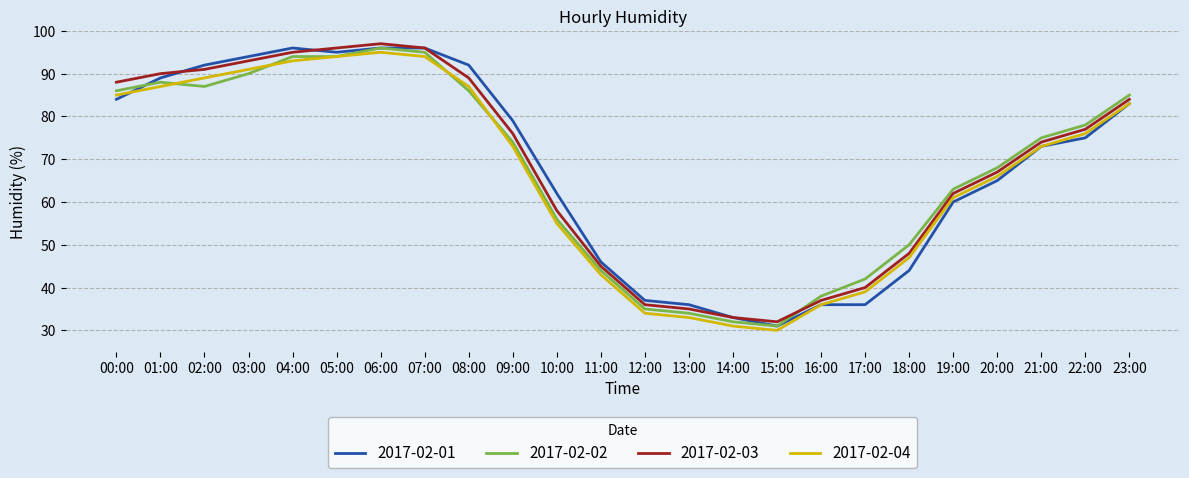

List the series in order of their overall mean, highest first.

2017-02-03, 2017-02-01, 2017-02-02, 2017-02-04